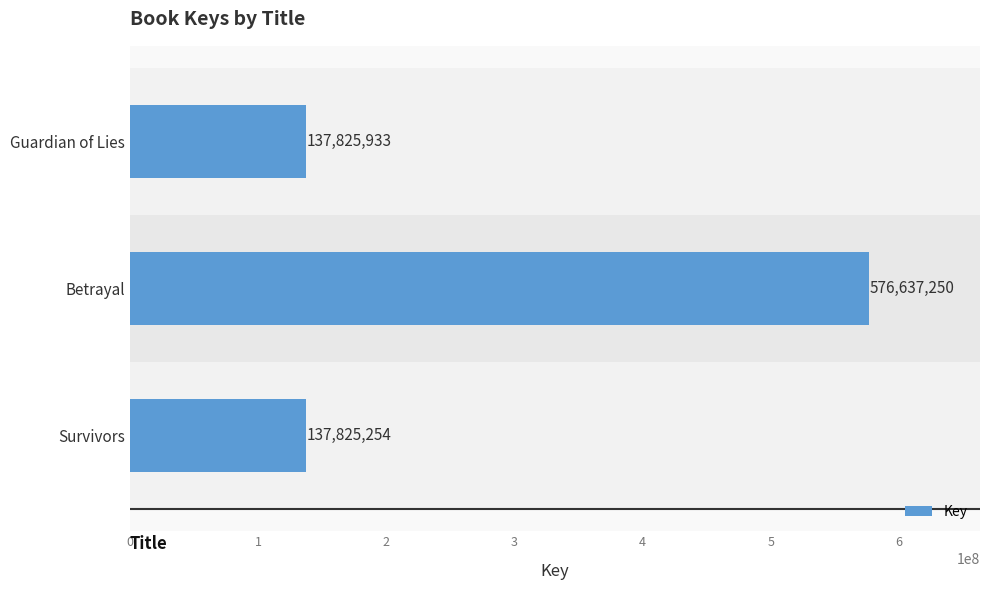

List the labels in order of value, smallest first.

Survivors, Guardian of Lies, Betrayal